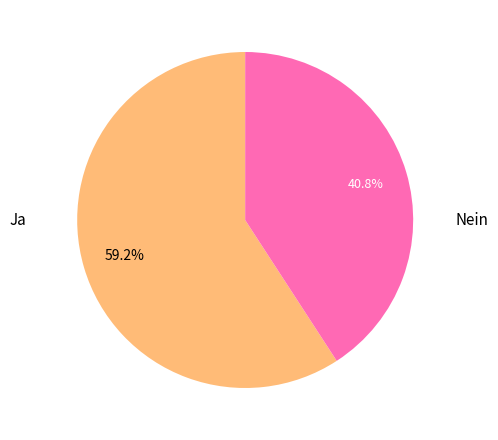

Is there a majority slice in this chart?

Yes